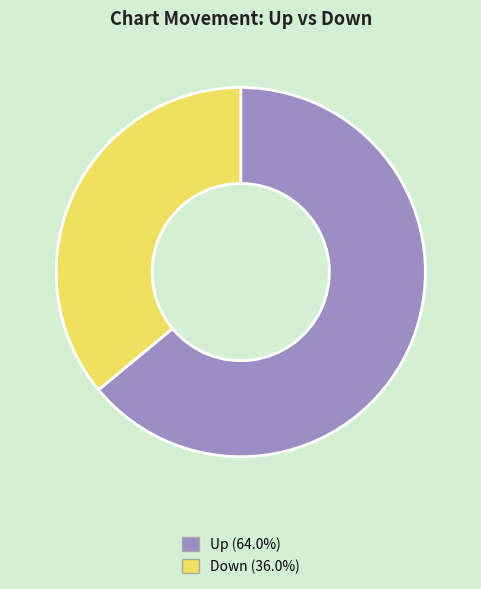

How many slices are in this pie chart?

2